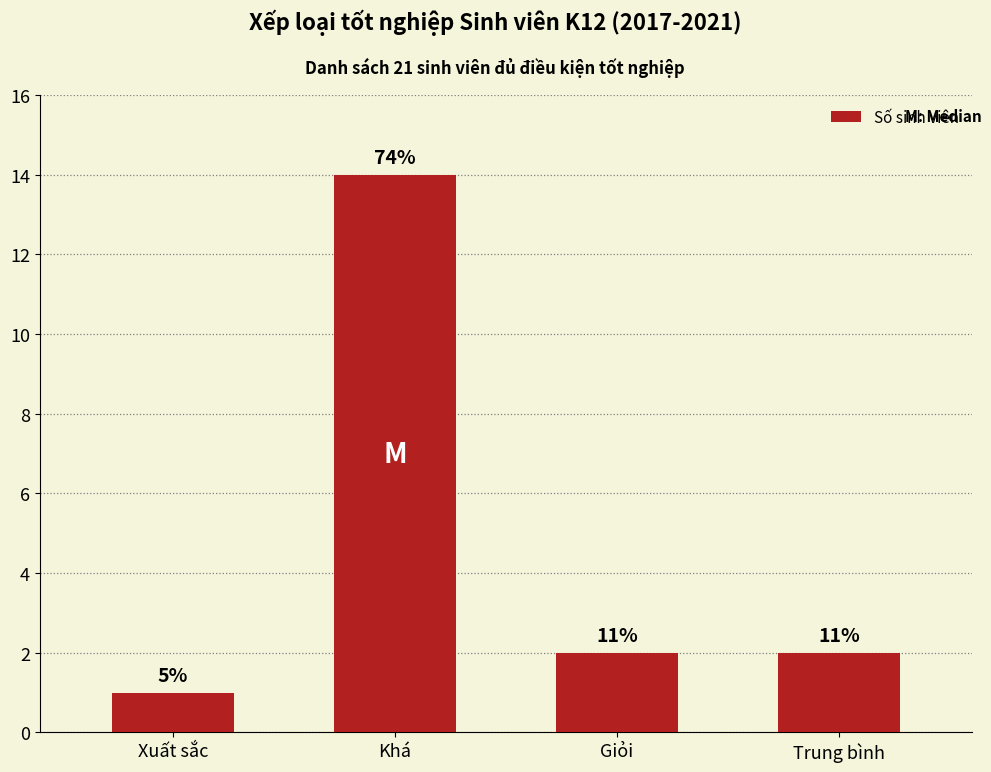

Rank the categories by value from lowest to highest.

Xuất sắc, Giỏi, Trung bình, Khá